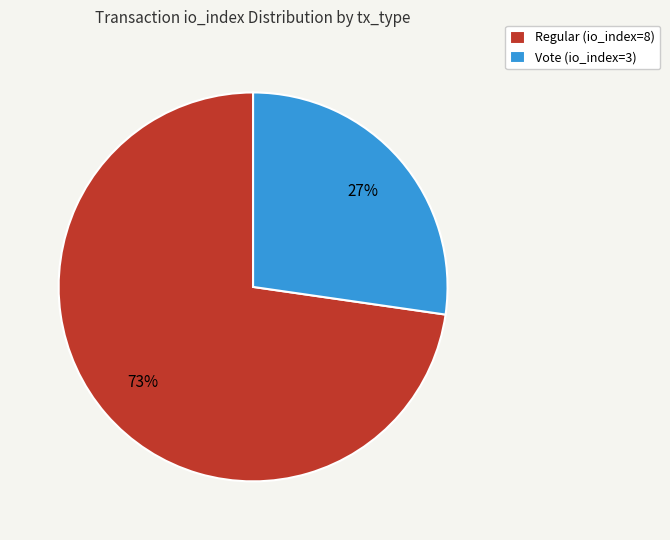

What percentage is the Vote (io_index=3) slice, to the nearest percent?

27%